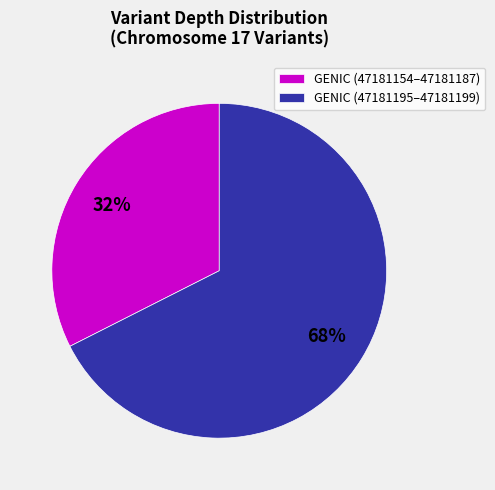

To the nearest percent, what is the combined percentage of GENIC (47181195–47181199) and GENIC (47181154–47181187)?

100%